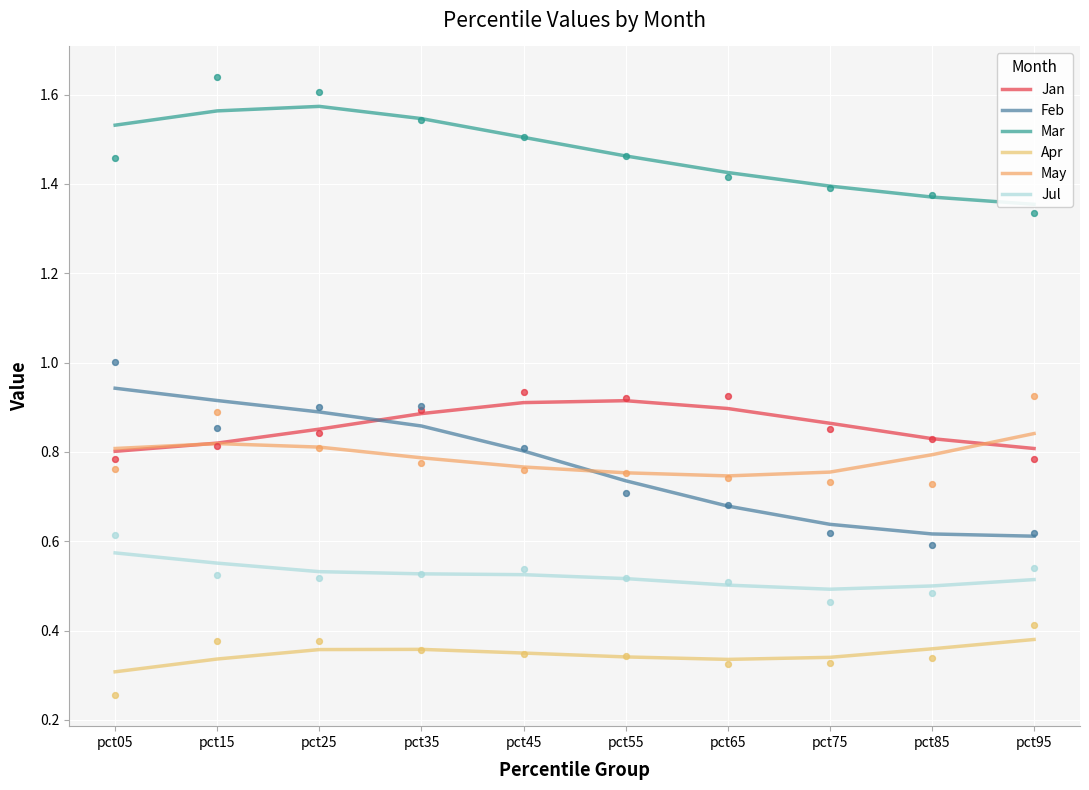

What are all the series names shown in the legend?

Jan, Feb, Mar, Apr, May, Jul